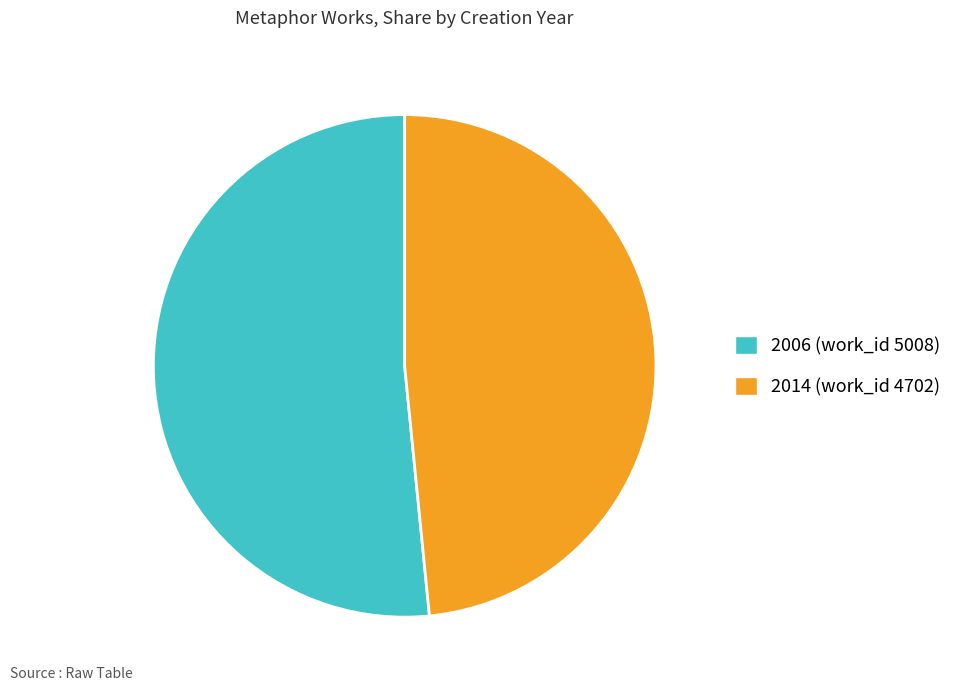

Which category has the biggest portion of the pie?

2006 (work_id 5008)